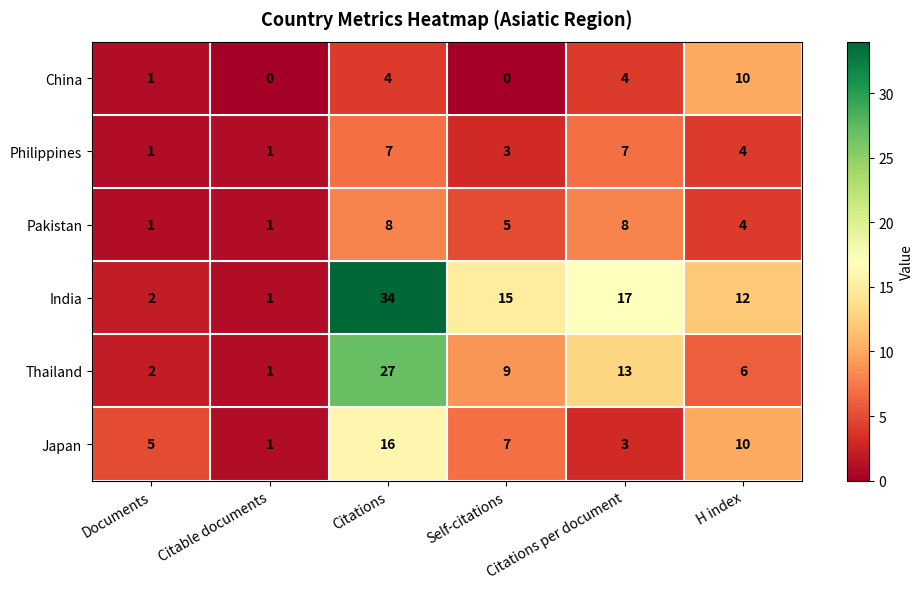

What is the total value across all series at Self-citations?

39